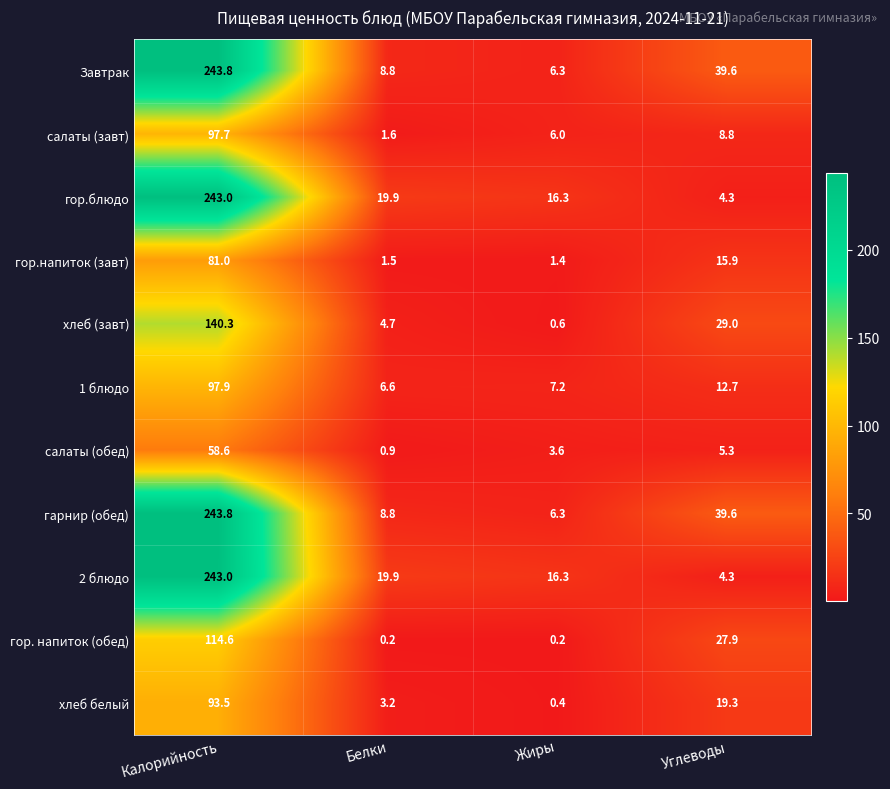

Which category has the highest value across all series?

Калорийность